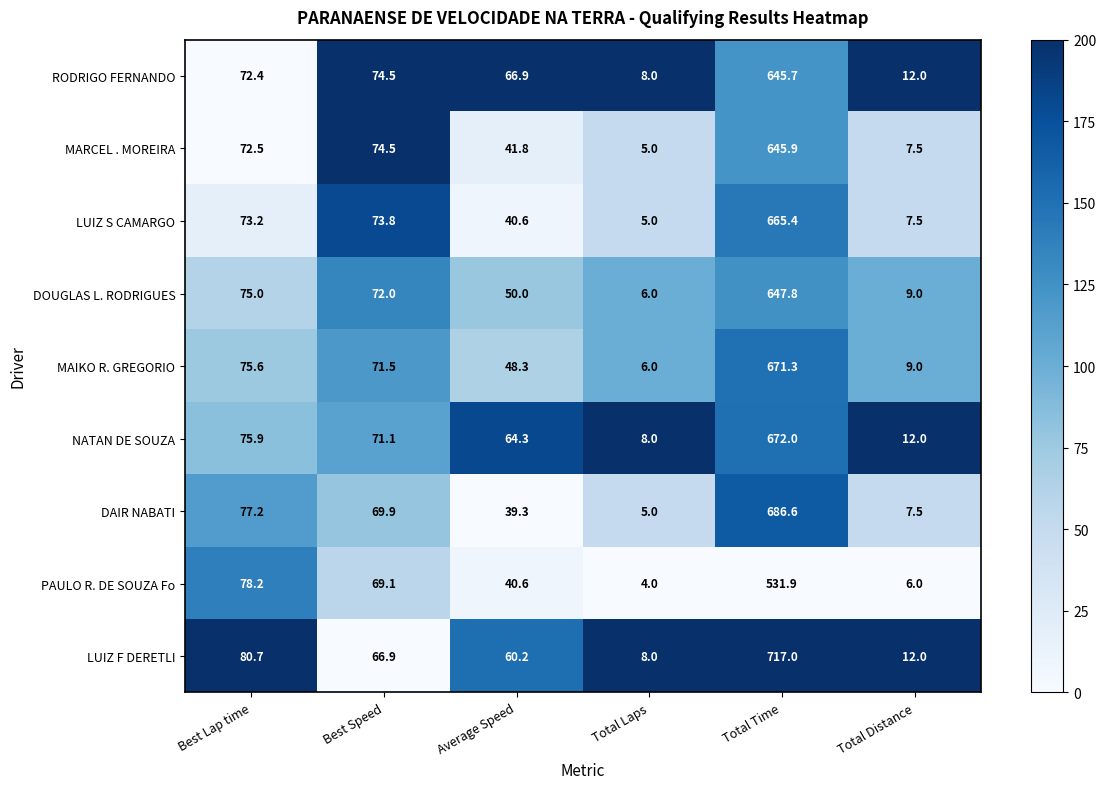

How many categories are shown in the chart?

6